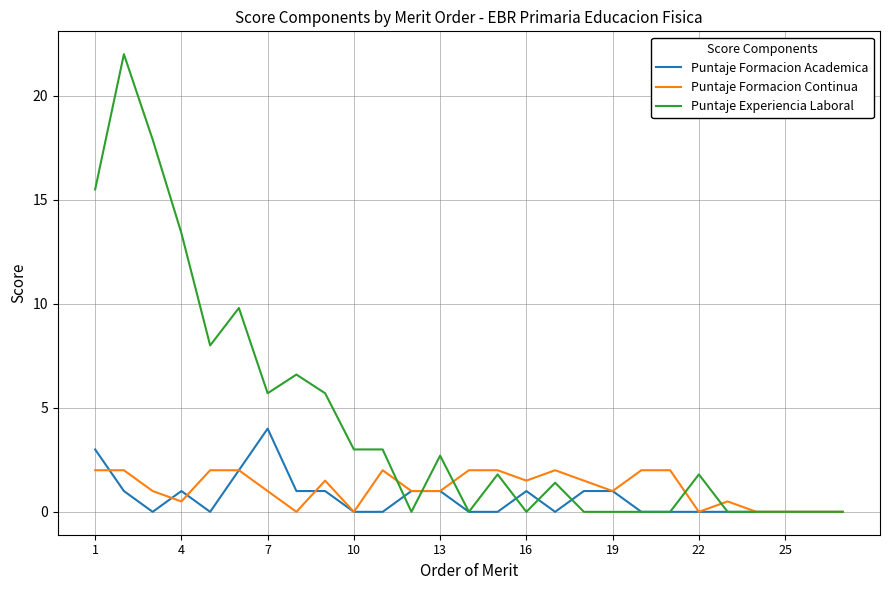

Which series has the largest range (max minus min)?

Puntaje Experiencia Laboral